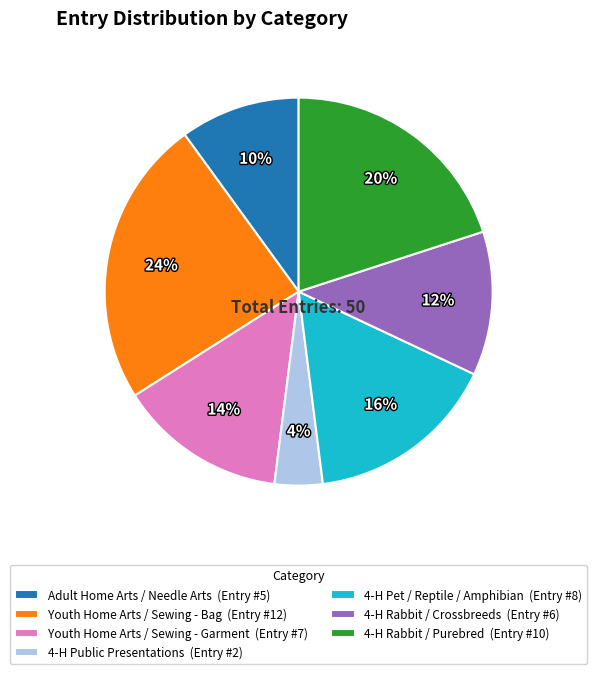

To the nearest percent, what is the combined percentage of 4-H Pet / Reptile / Amphibian and Youth Home Arts / Sewing - Bag?

40%